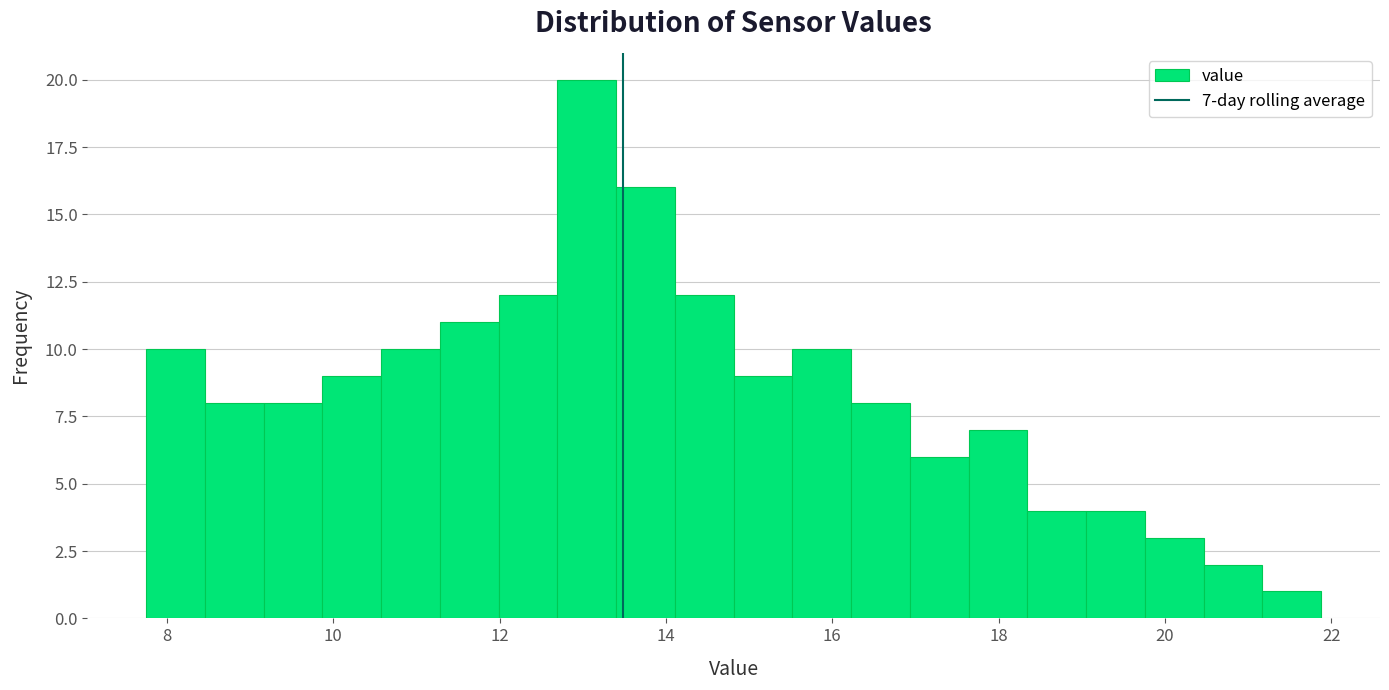

Around what value on the x-axis is the tallest bar? Give the approximate position of its centre, as read against the axis.

13.0